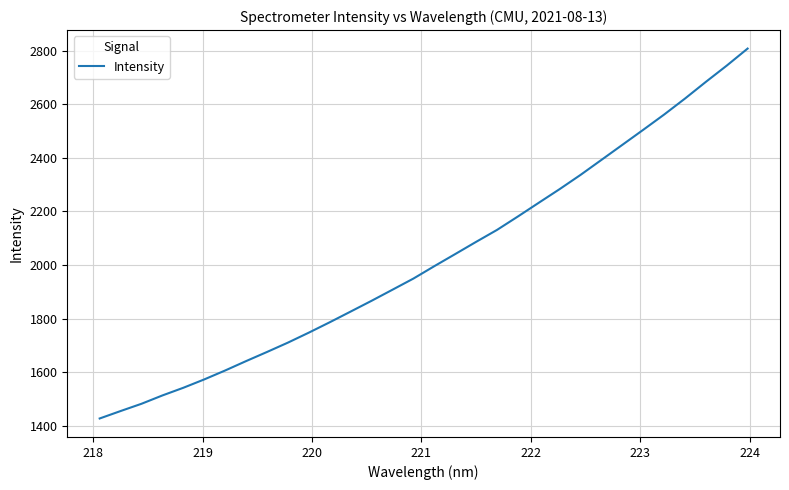

What is the difference between the maximum and minimum values?

1379.6